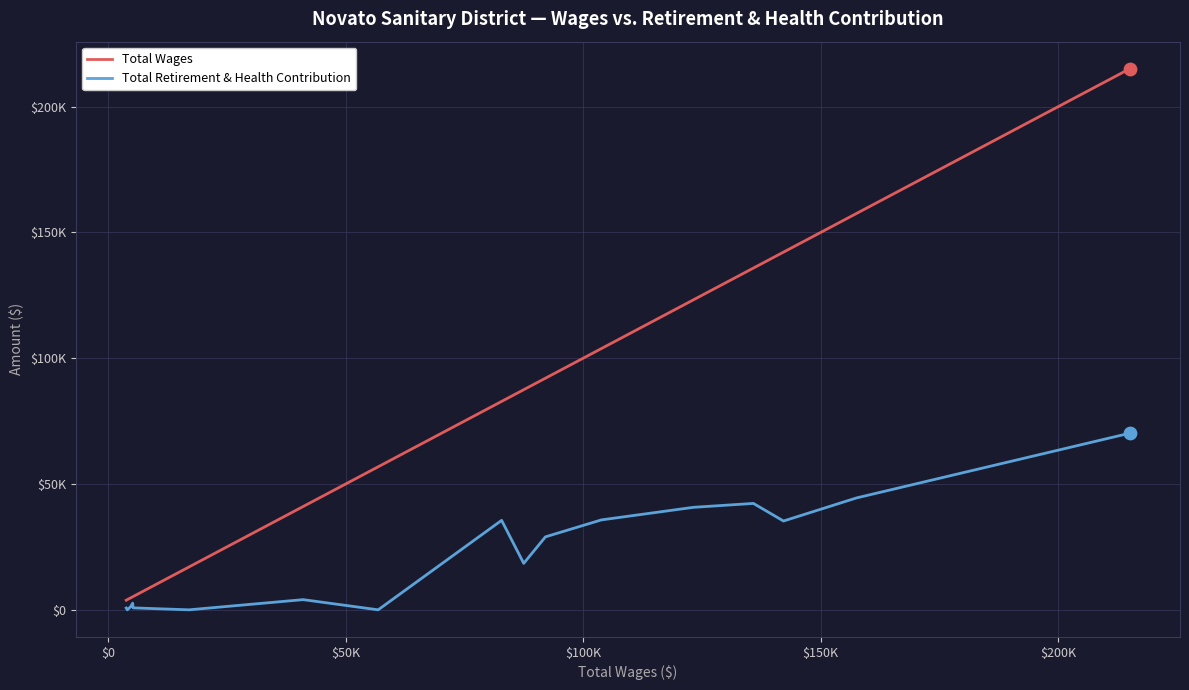

Which series has the largest Y range (max minus min)?

Total Wages